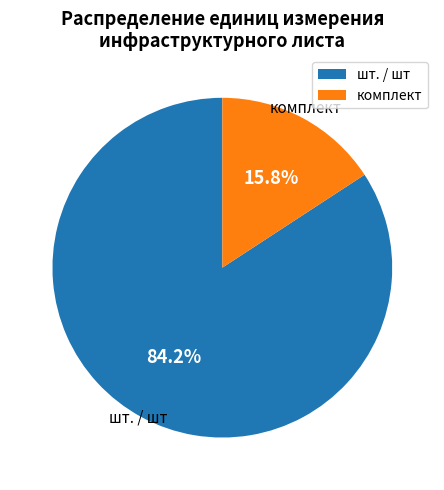

What percentage do шт. / шт and комплект together represent?

100.0%